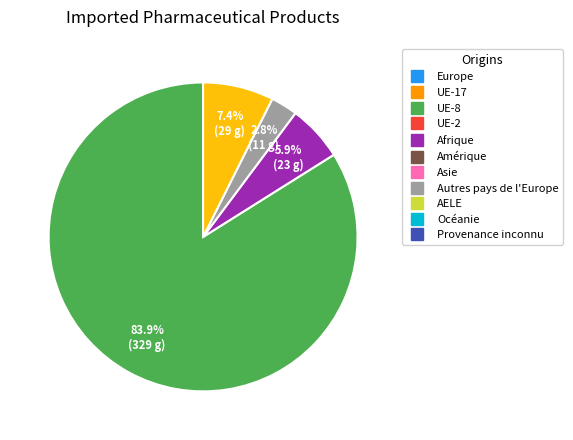

Is there a majority slice in this chart?

Yes